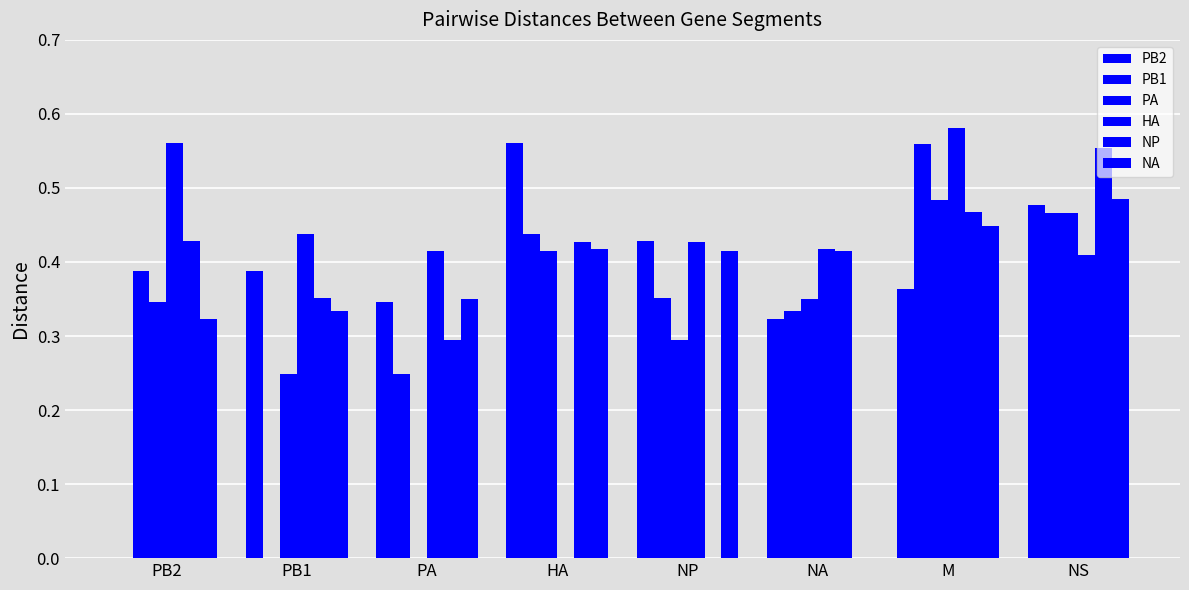

How many distinct data groups are displayed?

6